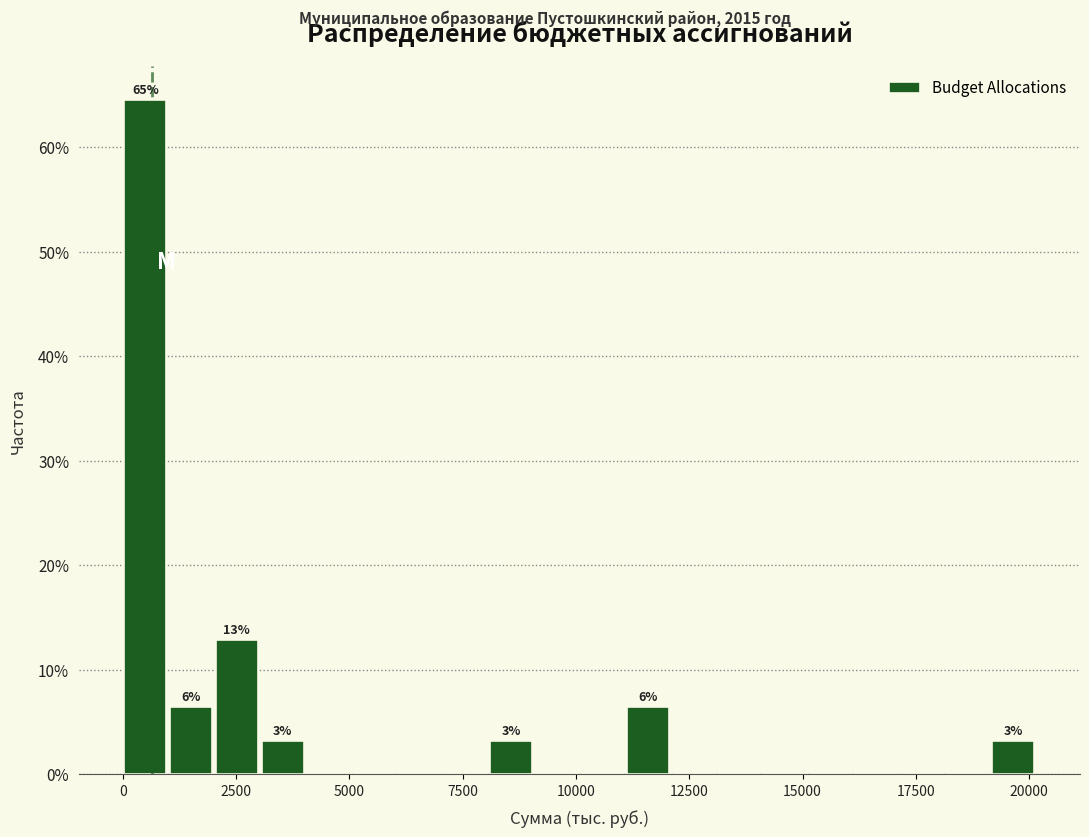

Around what value on the x-axis is the tallest bar? Give the approximate position of its centre, as read against the axis.

500